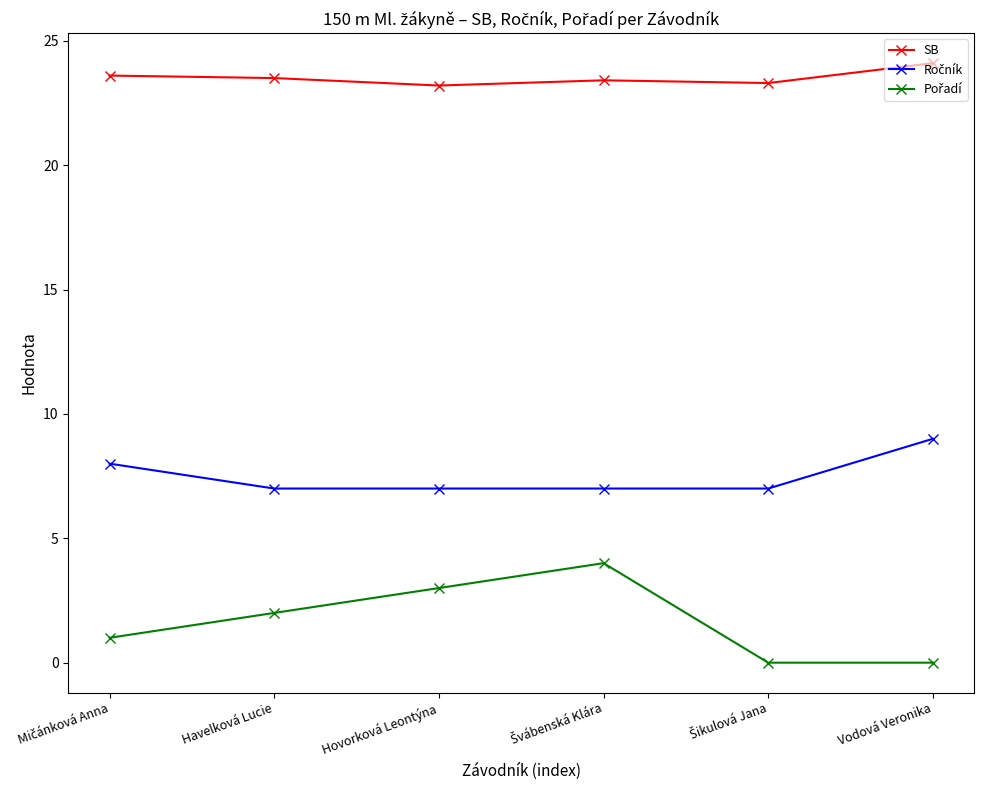

What is the greatest value displayed?

24.1